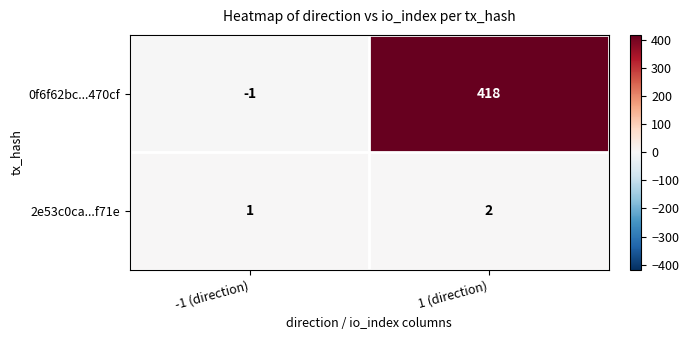

Read the 0f6f62bc...470cf value at 1 (direction), to the nearest 50.

400